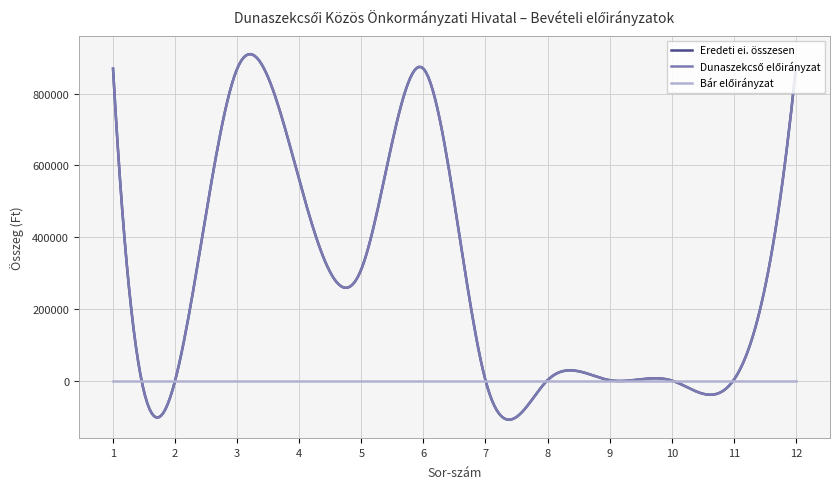

What is the average value of the Dunaszekcső előirányzat series?

363041